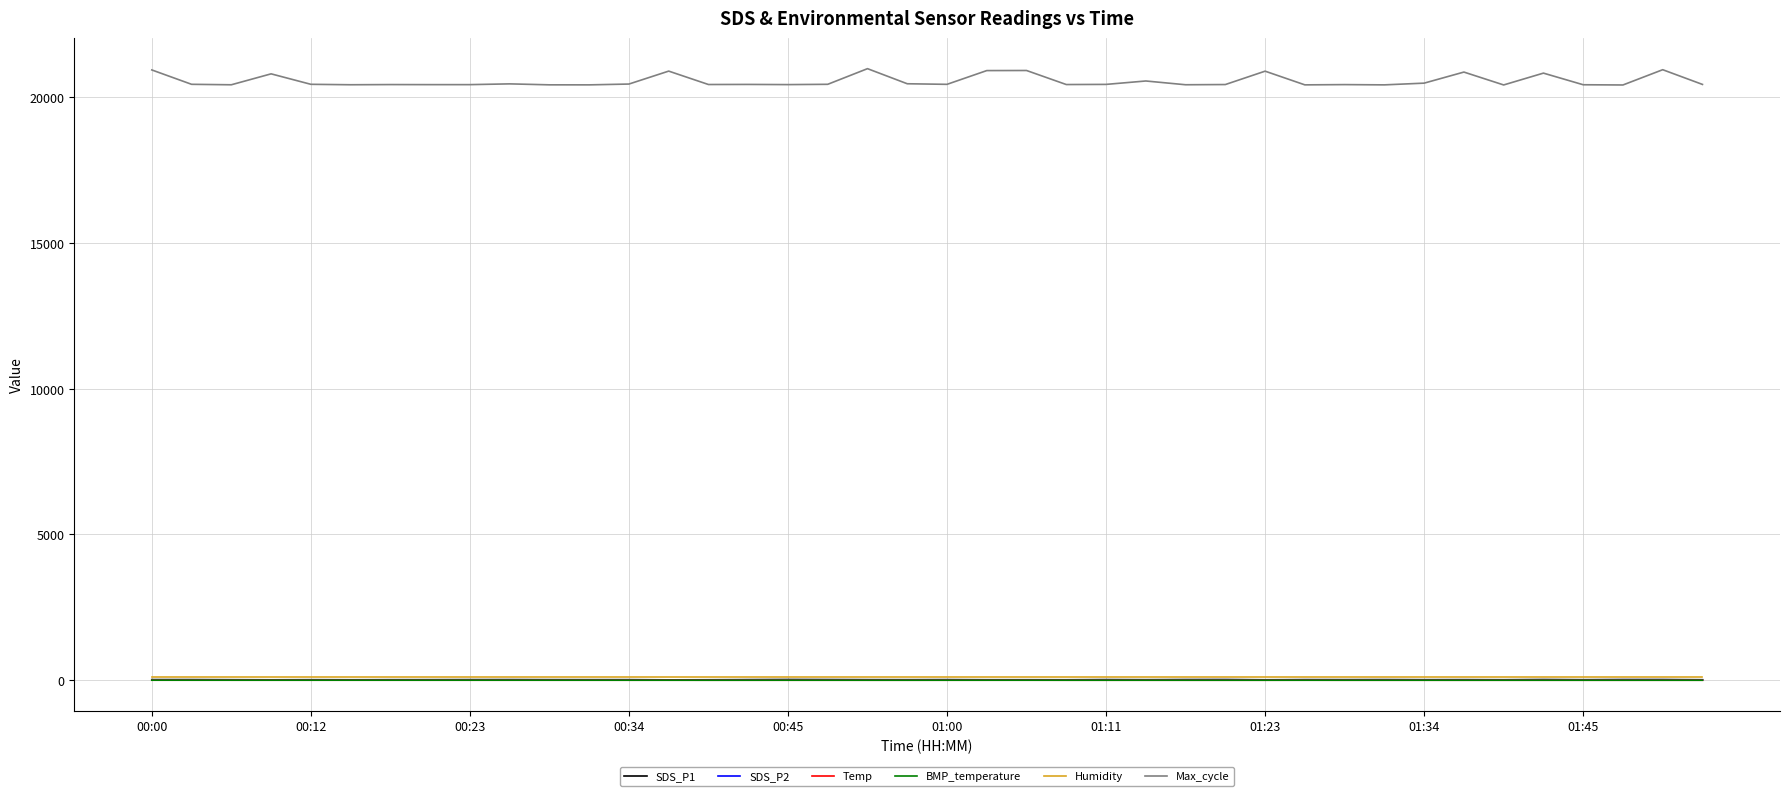

True or false: Temp and Humidity cross at least once.

False